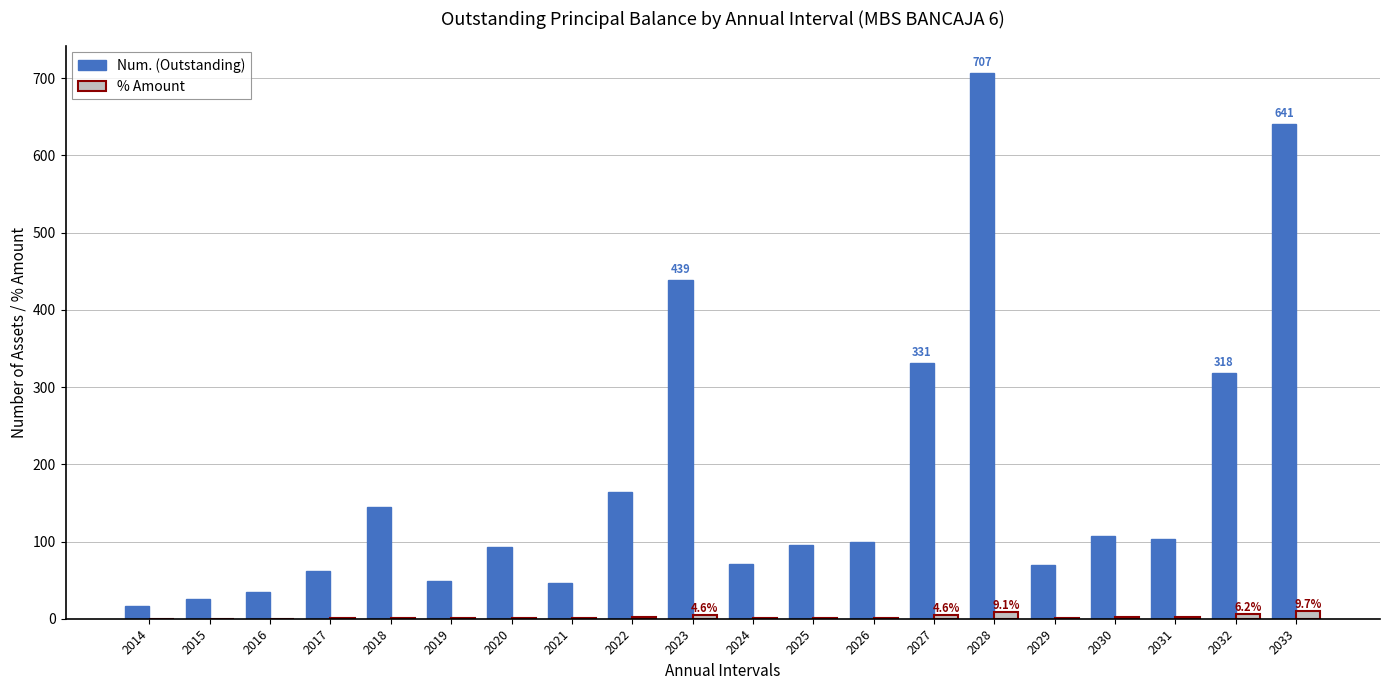

Which category has the highest value in the Num. (Outstanding) series?

2028